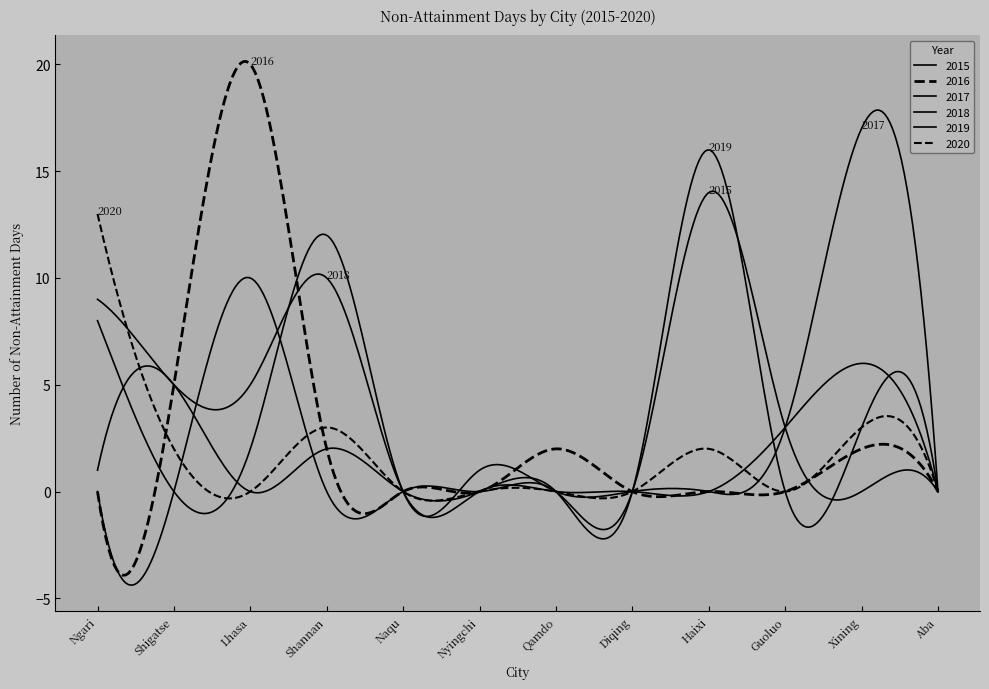

Does the chart display data point markers on the line(s)?

No